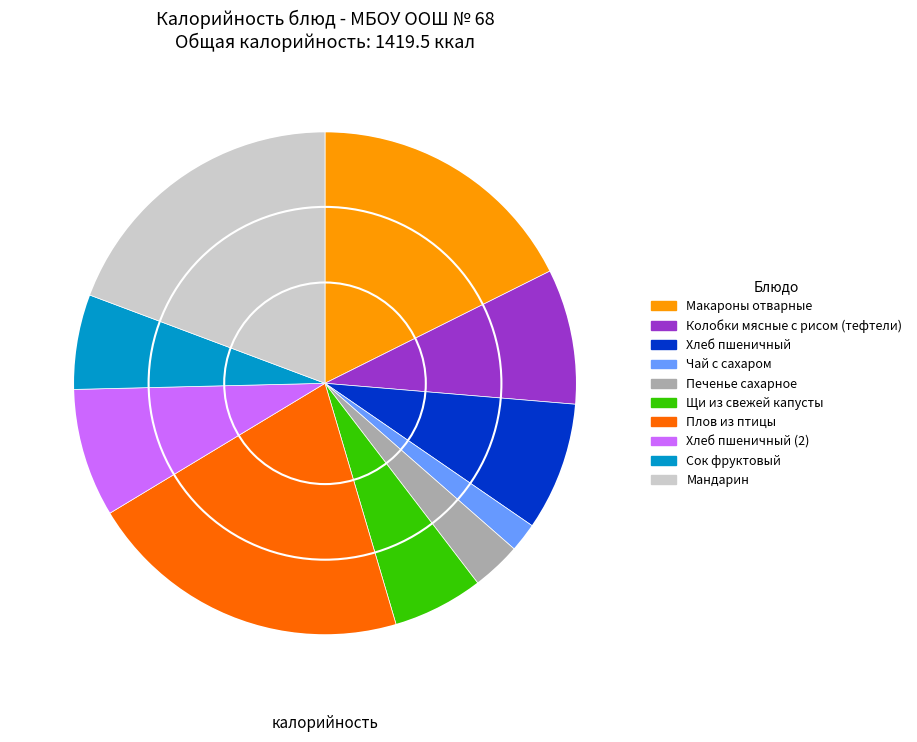

Between Печенье сахарное and Плов из птицы, which is larger?

Плов из птицы